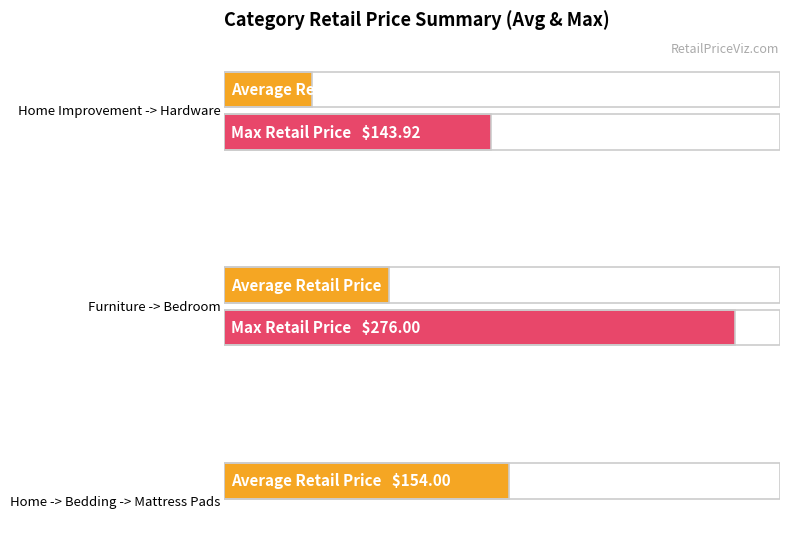

What is the highest value of the Extended RetailPrice series?

276.0